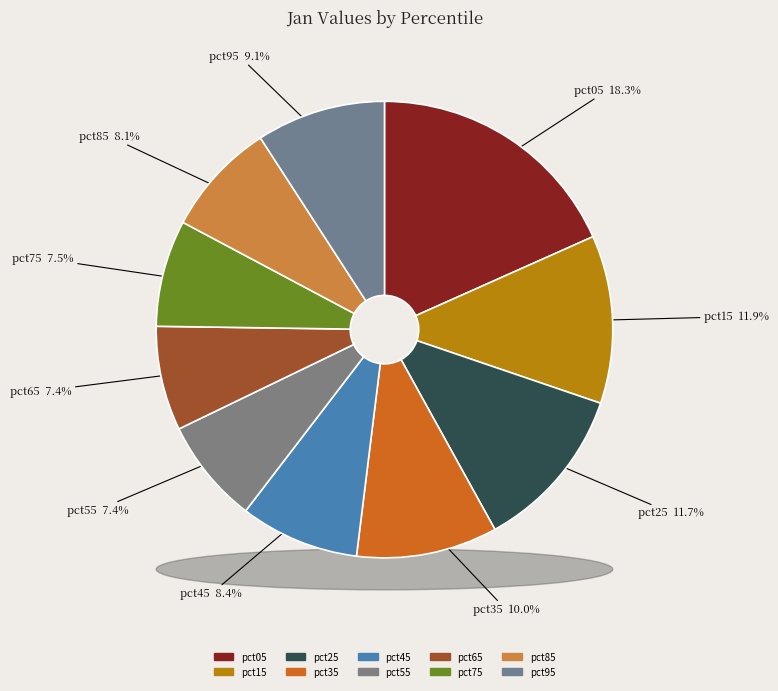

What portion of the pie excludes pct25?

88.3%